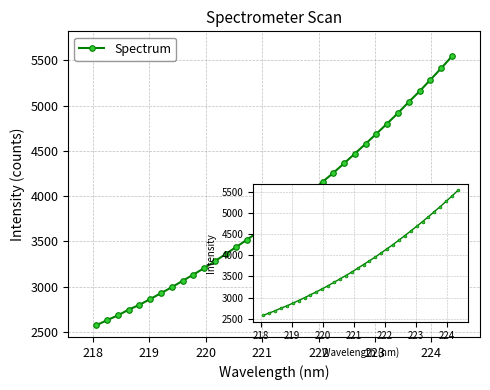

Count the number of values greater than 3782.

17